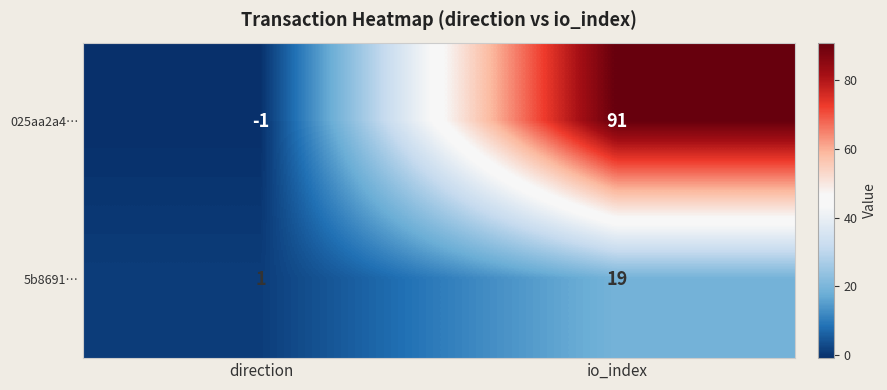

Which label corresponds to the smallest value in the chart?

direction